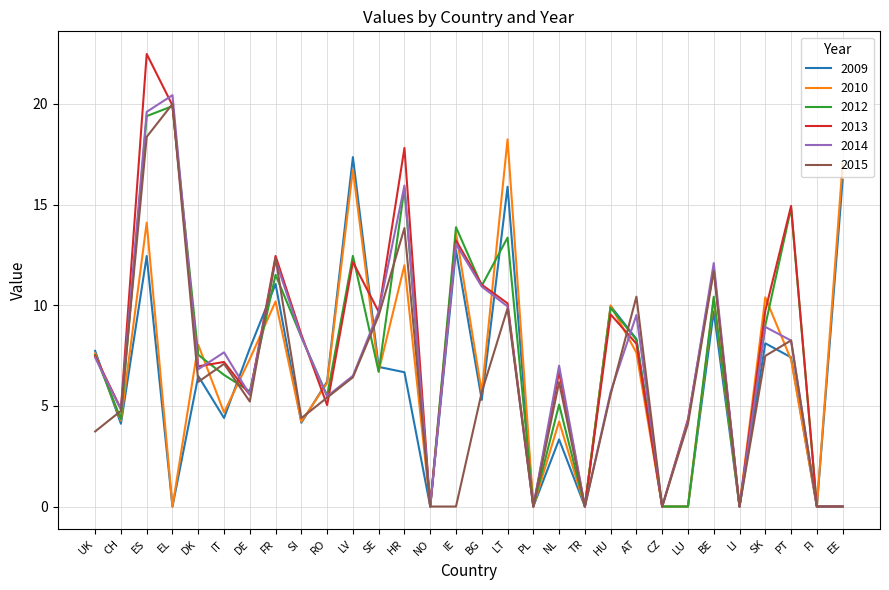

Which series has the largest range (max minus min)?

2013